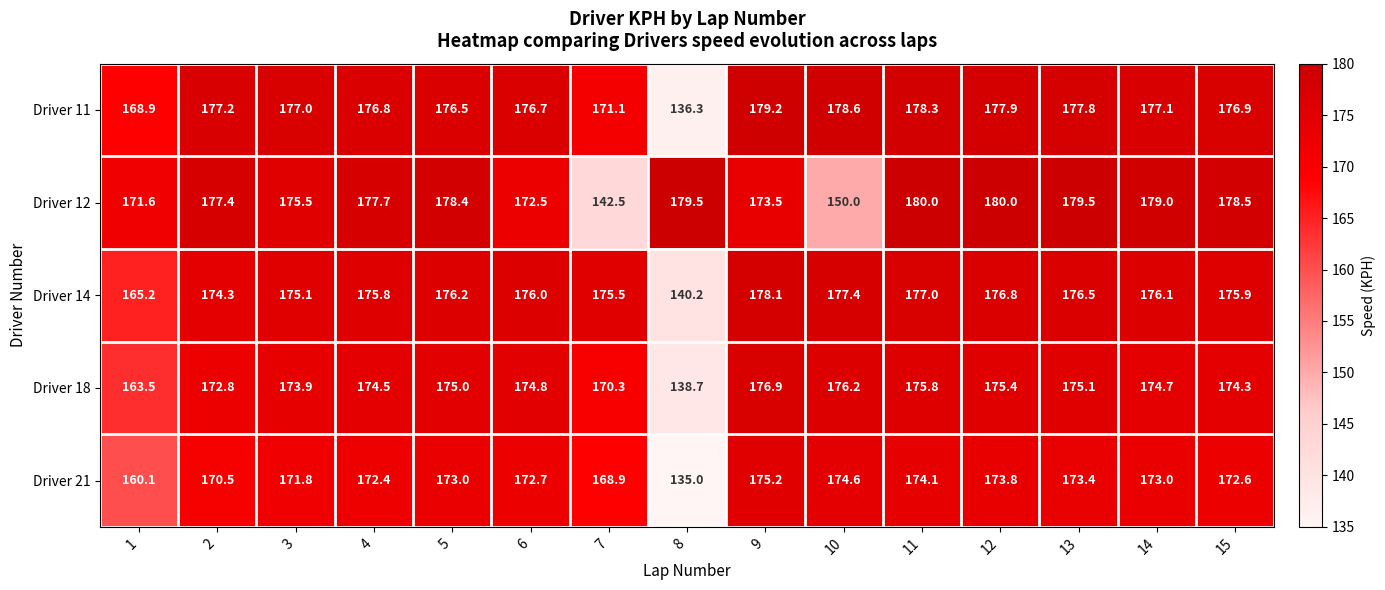

Read the Driver 14 value at 4.

175.8